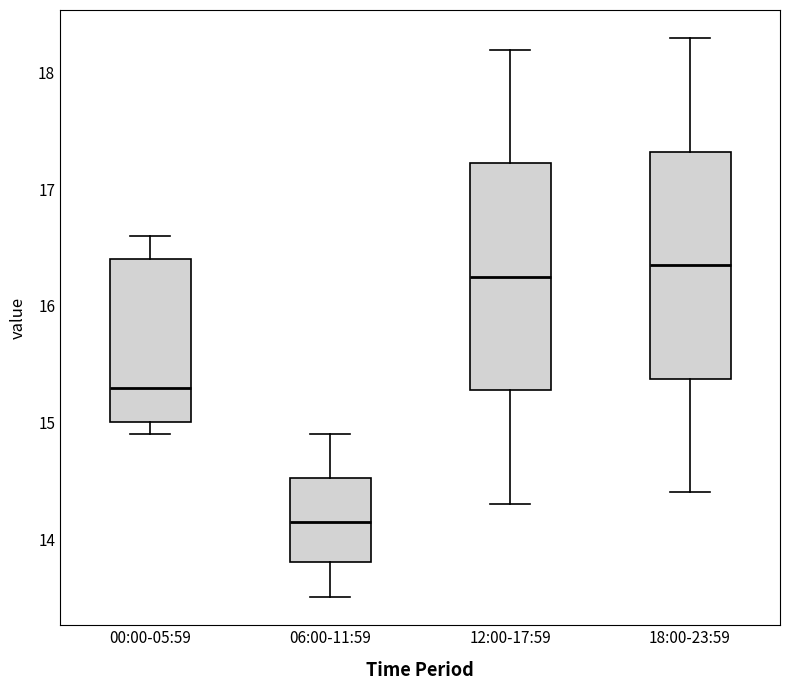

Which box's median line is the highest?

18:00-23:59